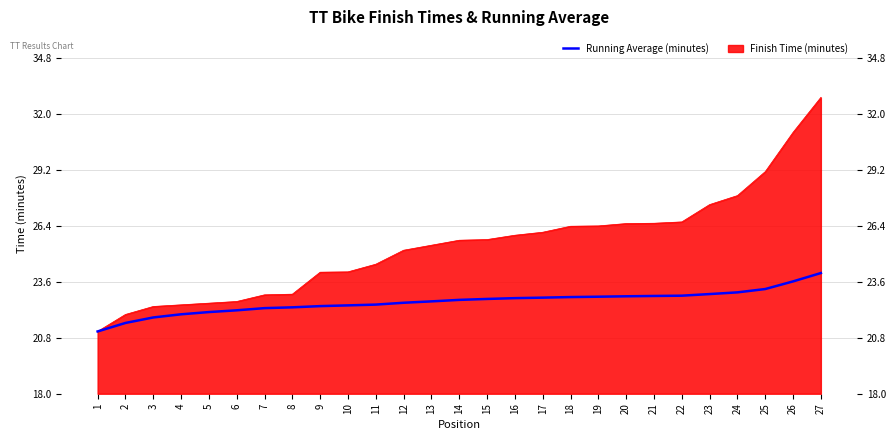

How many categories are shown in the chart?

27